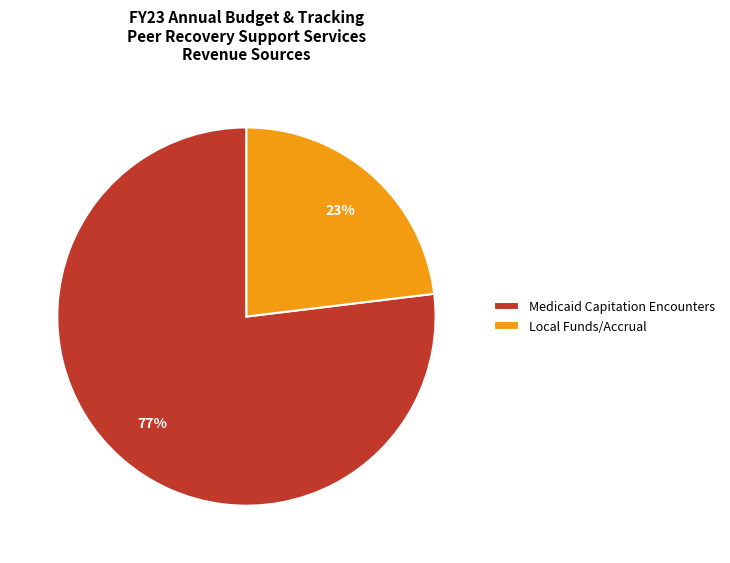

Is it true that Medicaid Capitation Encounters is 69% of the pie?

False